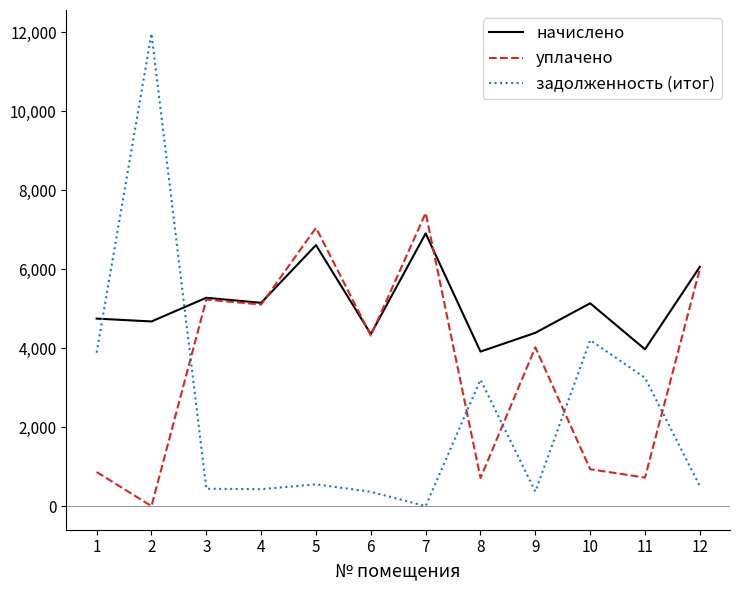

Between which two adjacent categories do начислено and задолженность (итог) first intersect?

1 and 2